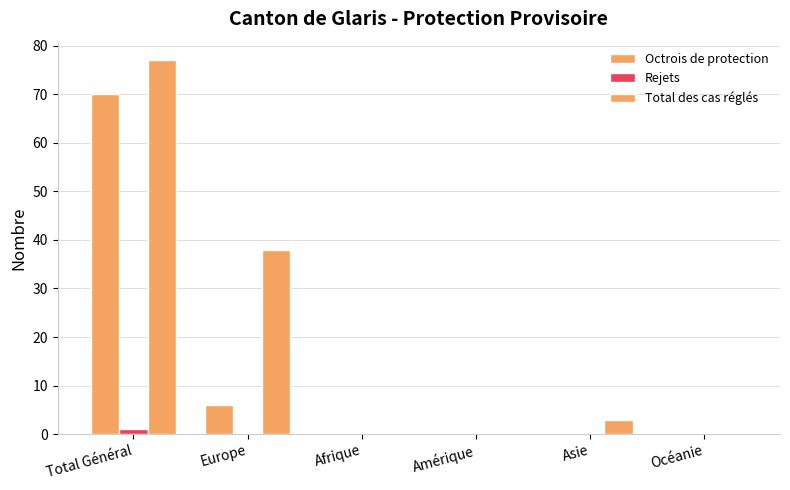

At which label does Rejets reach its peak?

Total Général